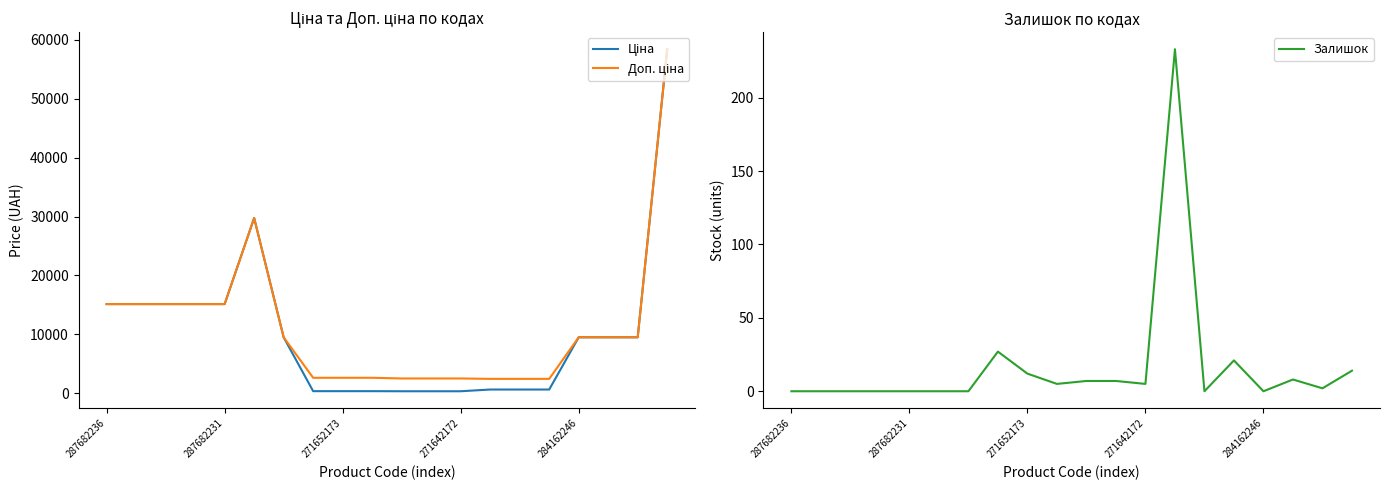

What is the total value across all series at 271652173?

2935.1